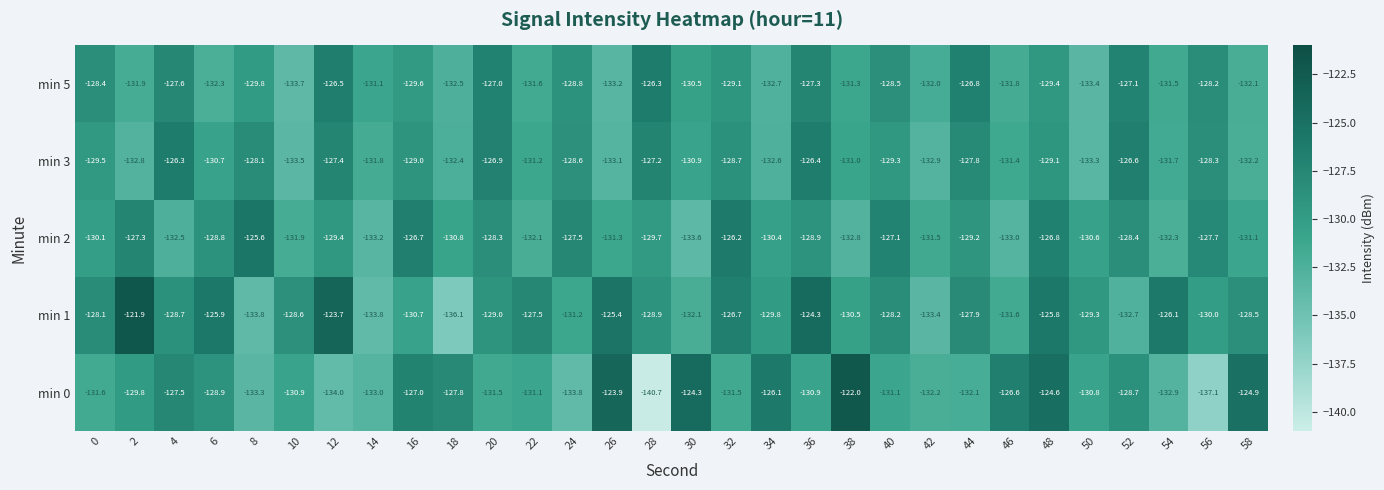

Is the value of min 1 at 52 greater than the value of min 3 at 38?

No